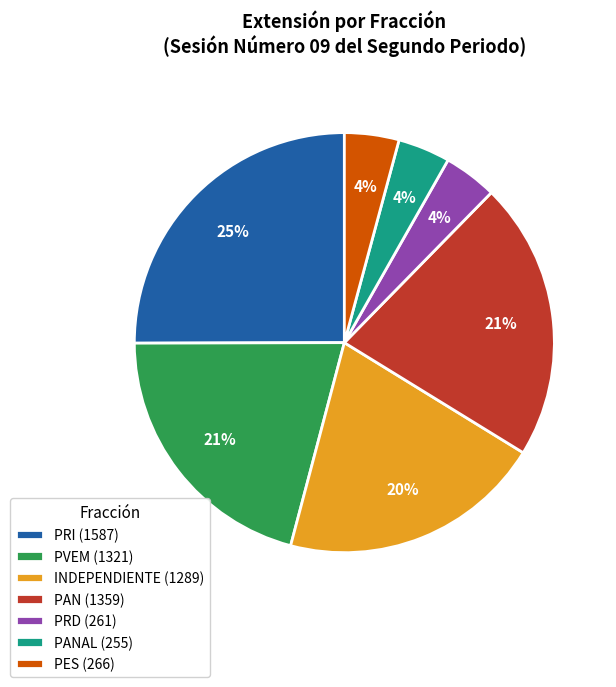

To the nearest percent, what is the average slice percentage?

14%